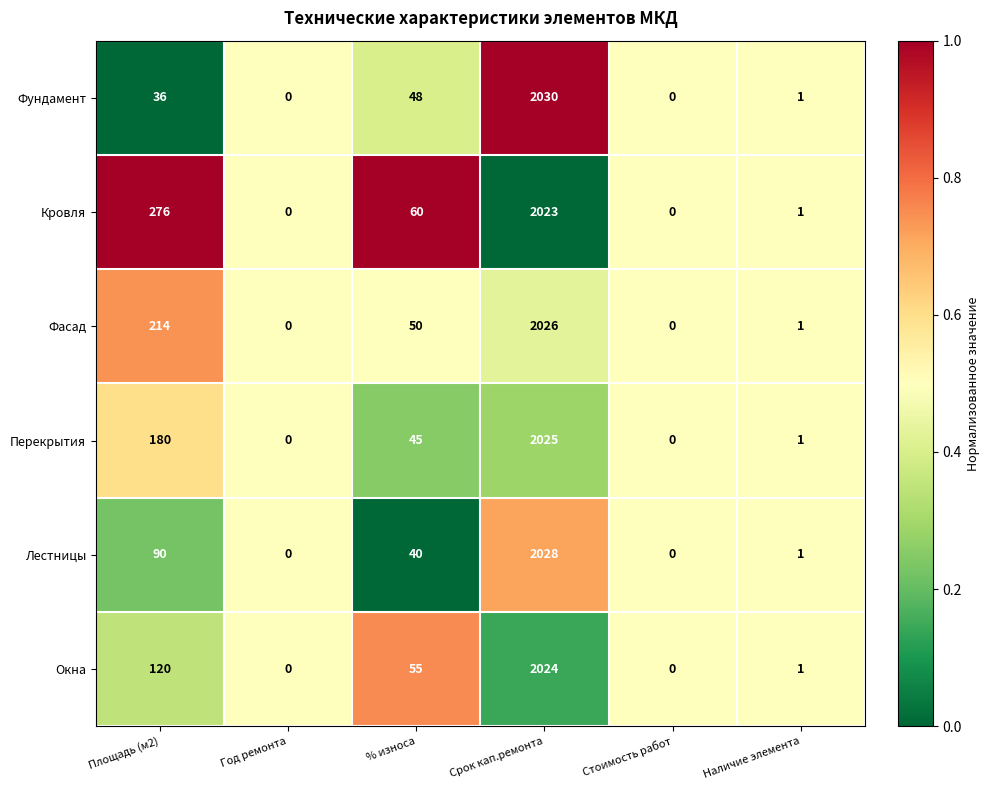

At which label does Фасад first exceed 50?

Площадь (м2)